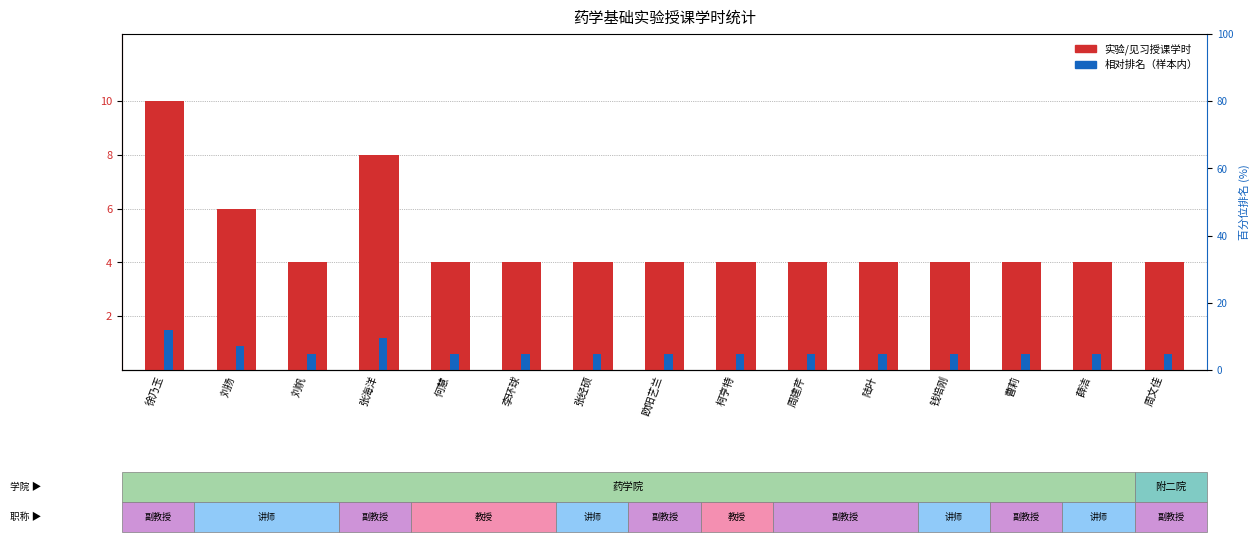

What is the difference between the maximum and minimum values in the 实验/见习授课学时 series?

6.0